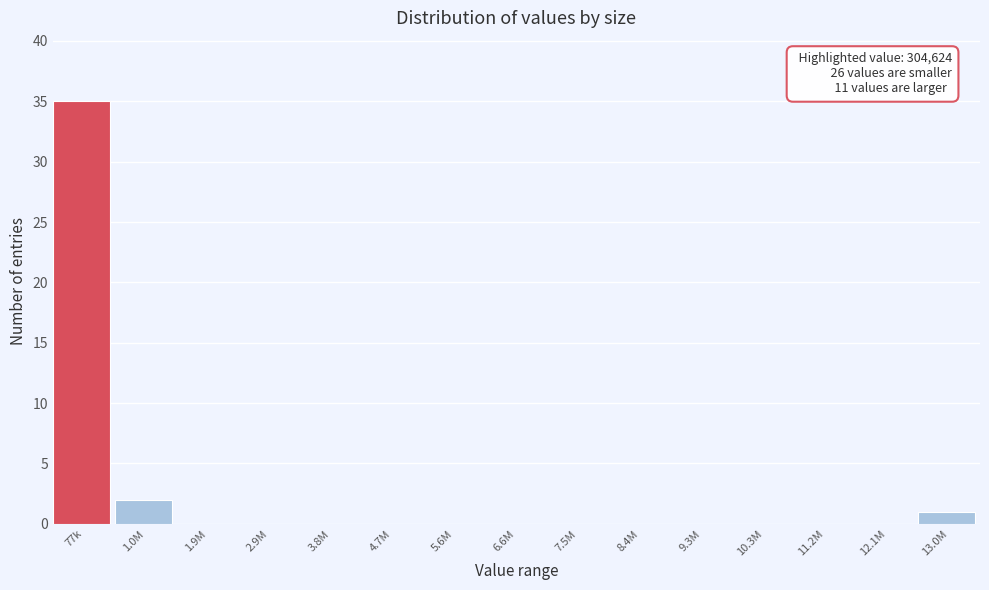

Reading left to right, transcribe all the data shown in this chart.

77k=35	1.0M=2	1.9M=0	2.9M=0	3.8M=0	4.7M=0	5.6M=0	6.6M=0	7.5M=0	8.4M=0	9.3M=0	10.3M=0	11.2M=0	12.1M=0	13.0M=1